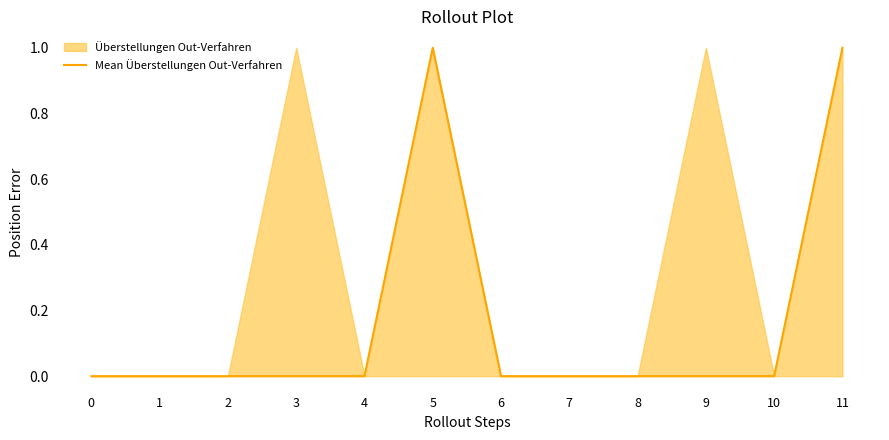

List the labels in order of value, smallest first.

0, 1, 2, 3, 4, 6, 7, 8, 9, 10, 5, 11